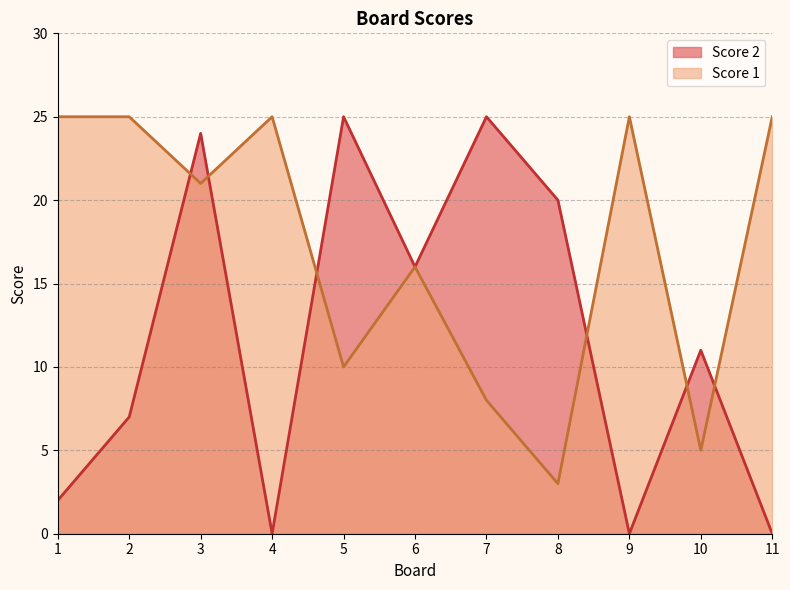

How many lines are shown in the chart?

2